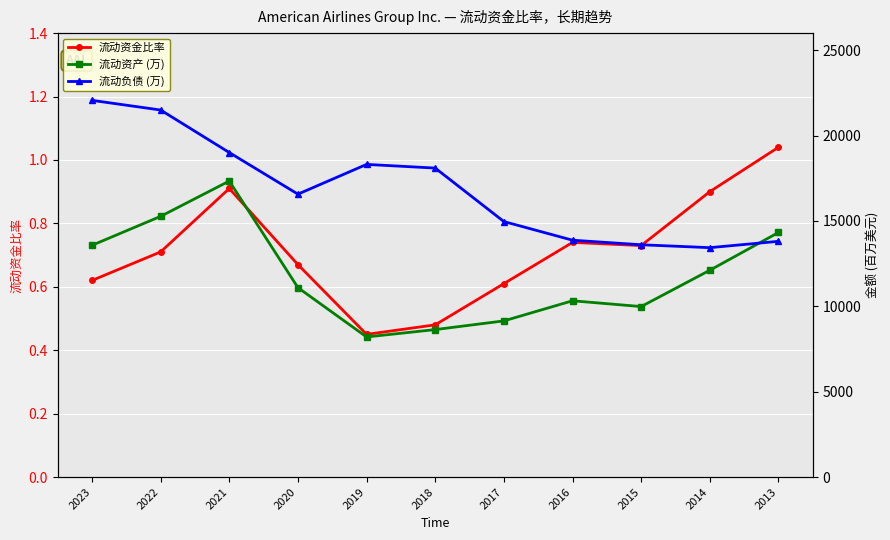

Is it true that 流动资金比率 equals 1.0 at 2015?

False